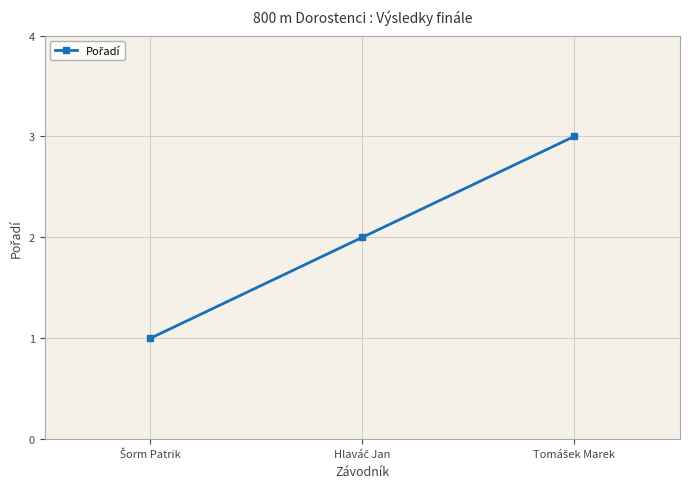

What is the minimum value shown in the chart?

1